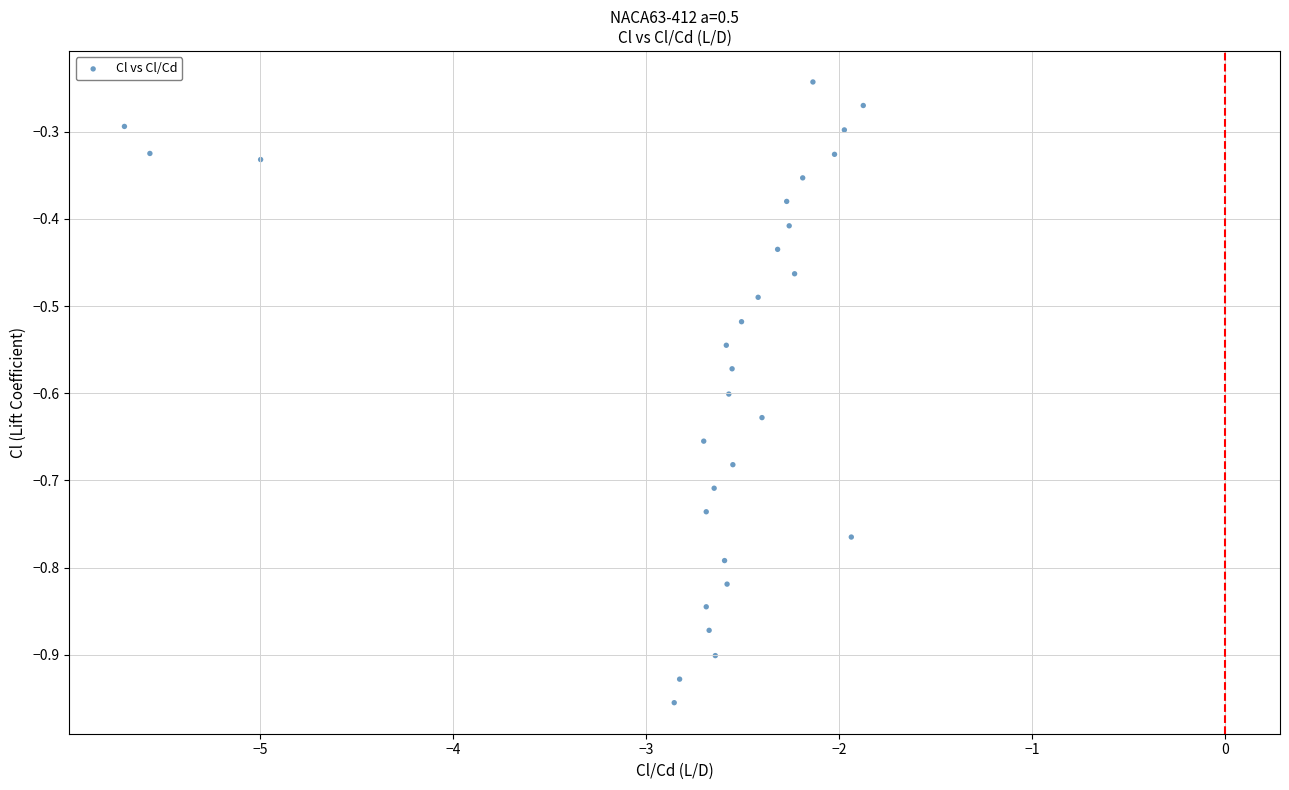

What is the range of Y values (max minus min)?

0.7